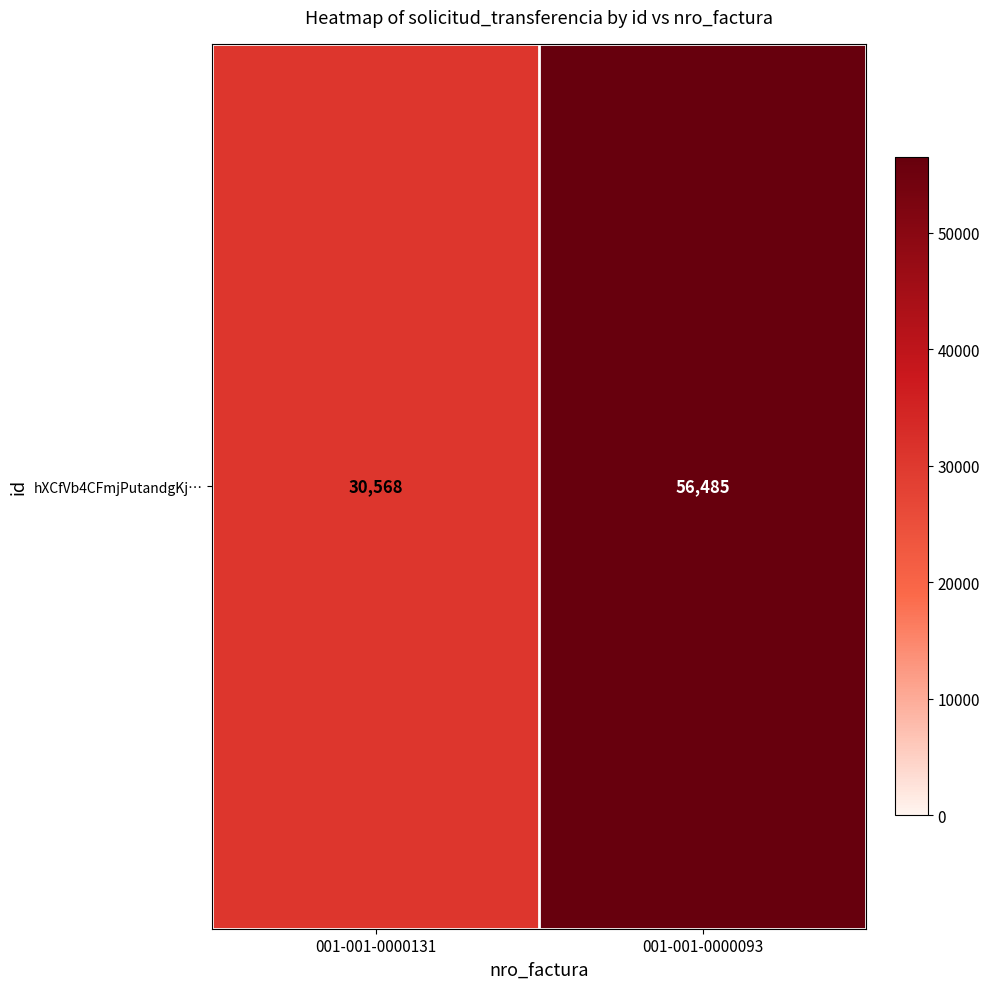

Reading left to right, list all the values displayed in this chart.

001-001-0000131=30568	001-001-0000093=56485